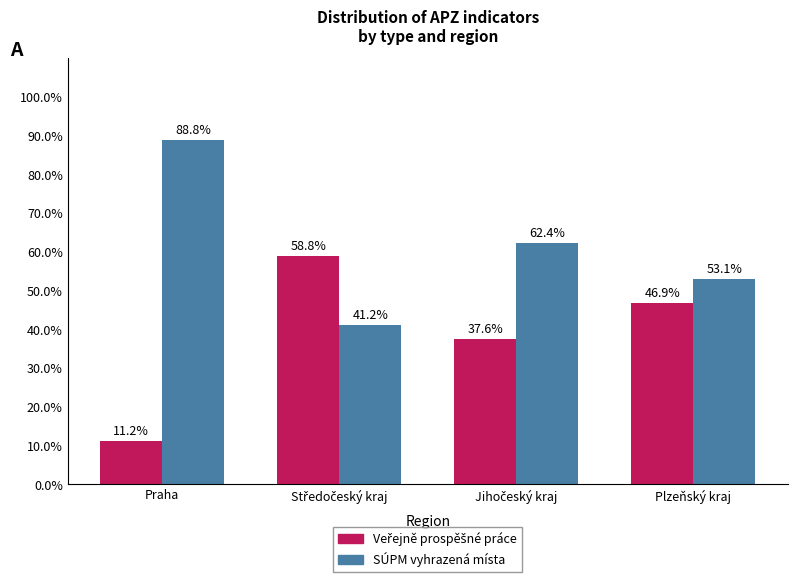

At which label does SÚPM vyhrazená místa first exceed 62?

Praha